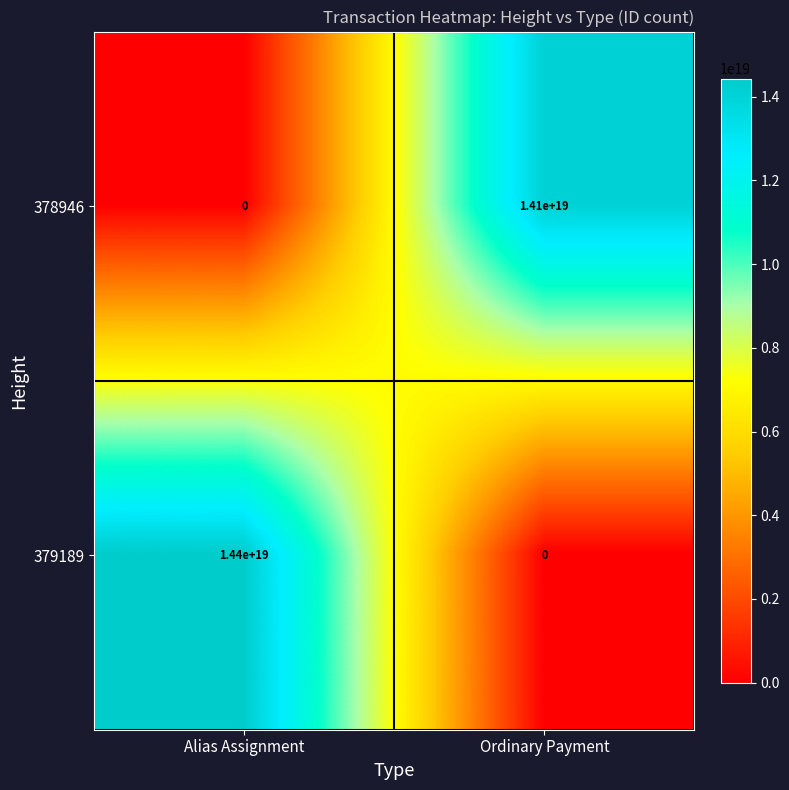

Rank the series by their maximum value, from lowest to highest.

378946, 379189